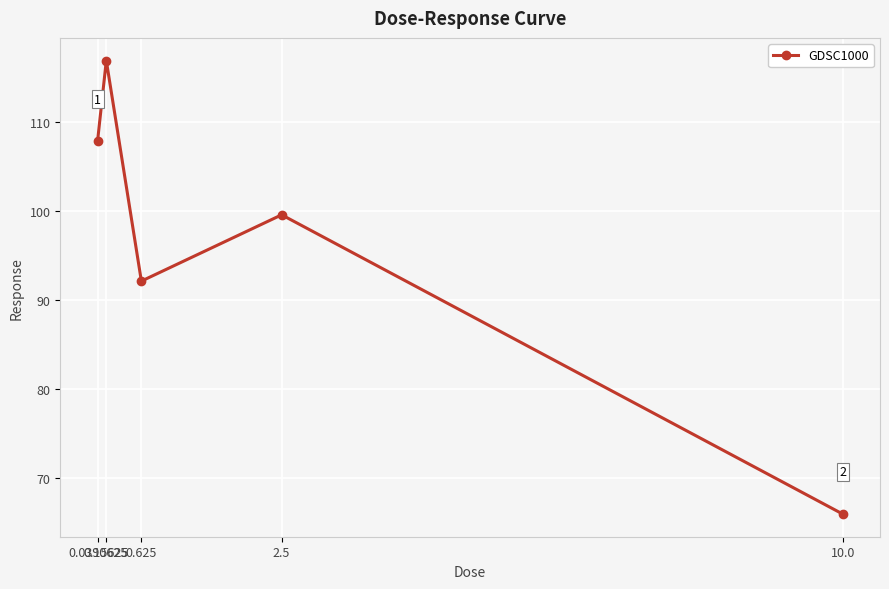

Rank the categories by value from highest to lowest.

0.15625, 0.0390625, 2.5, 0.625, 10.0